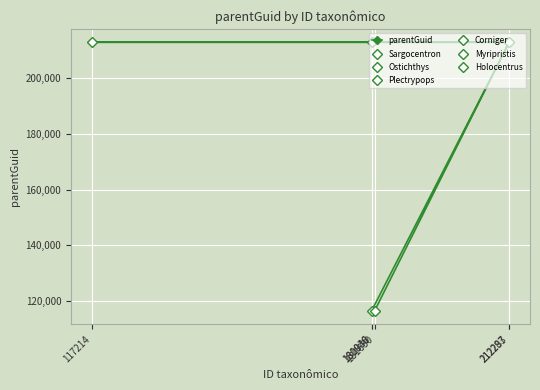

What is the sum of the values at 212287 and 117214?

425840